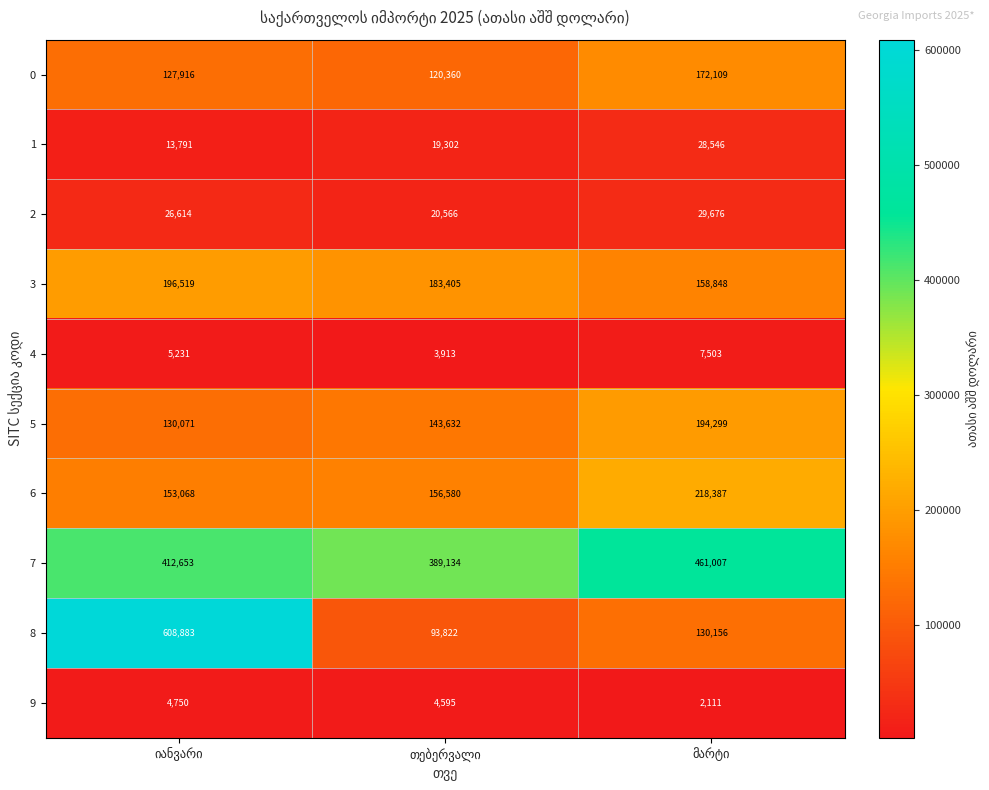

What is the sum of all 7 values?

1262794